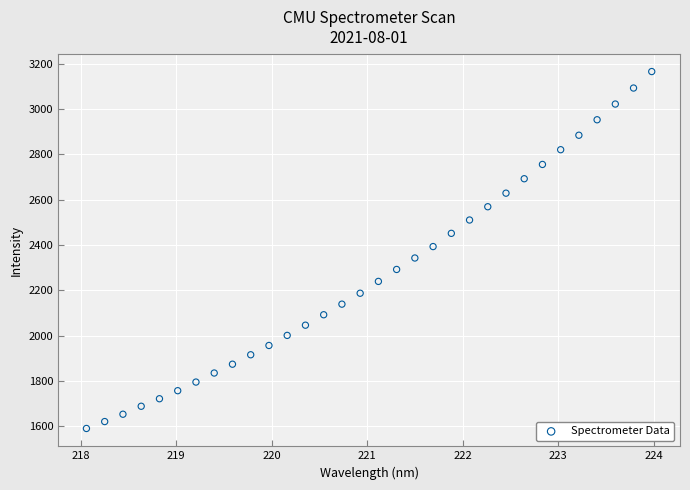

What is the range of X values (max minus min)?

5.9